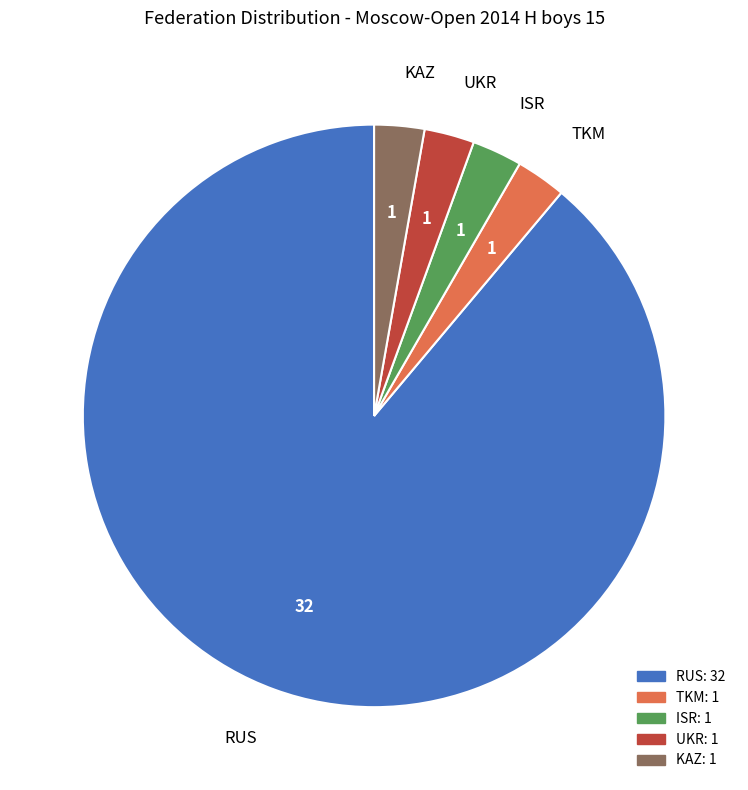

How many slices are in this pie chart?

5